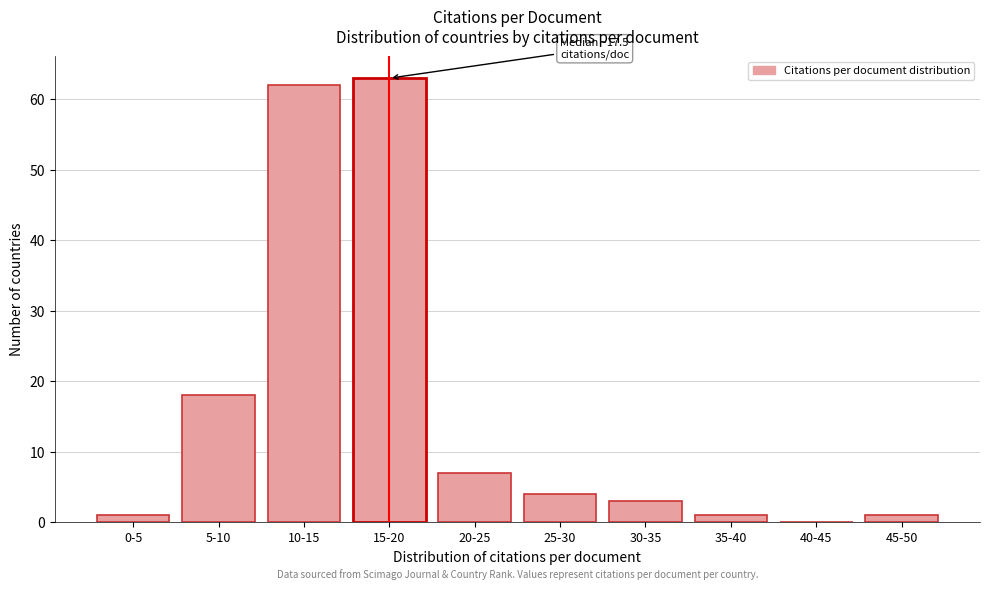

Reading left to right, list all the values displayed in this chart.

0-5=1	5-10=18	10-15=62	15-20=63	20-25=7	25-30=4	30-35=3	35-40=1	40-45=0	45-50=1